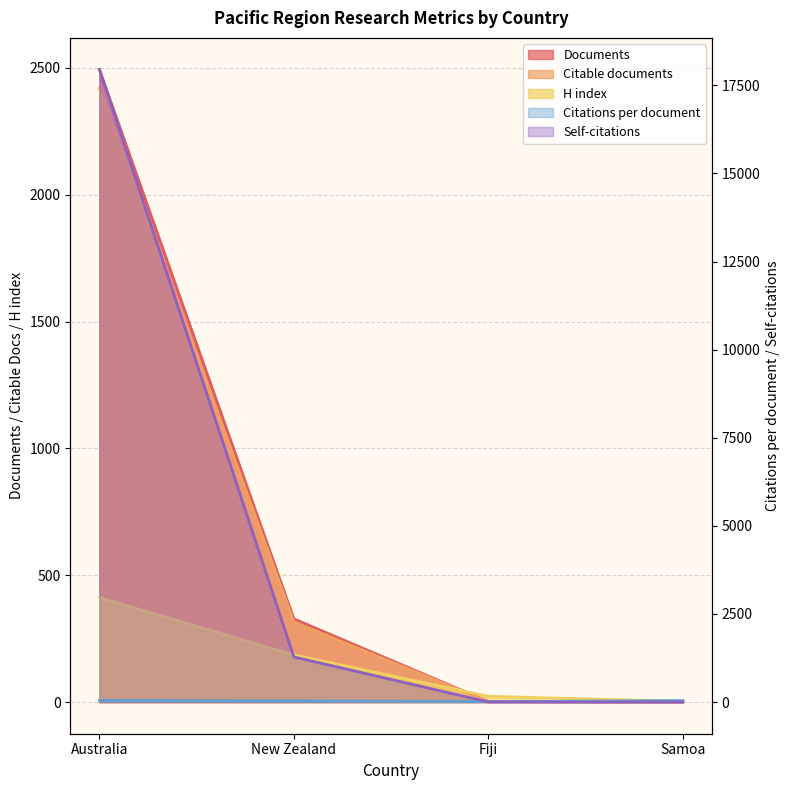

What is the spread (max minus min) of values at Fiji?

21.0